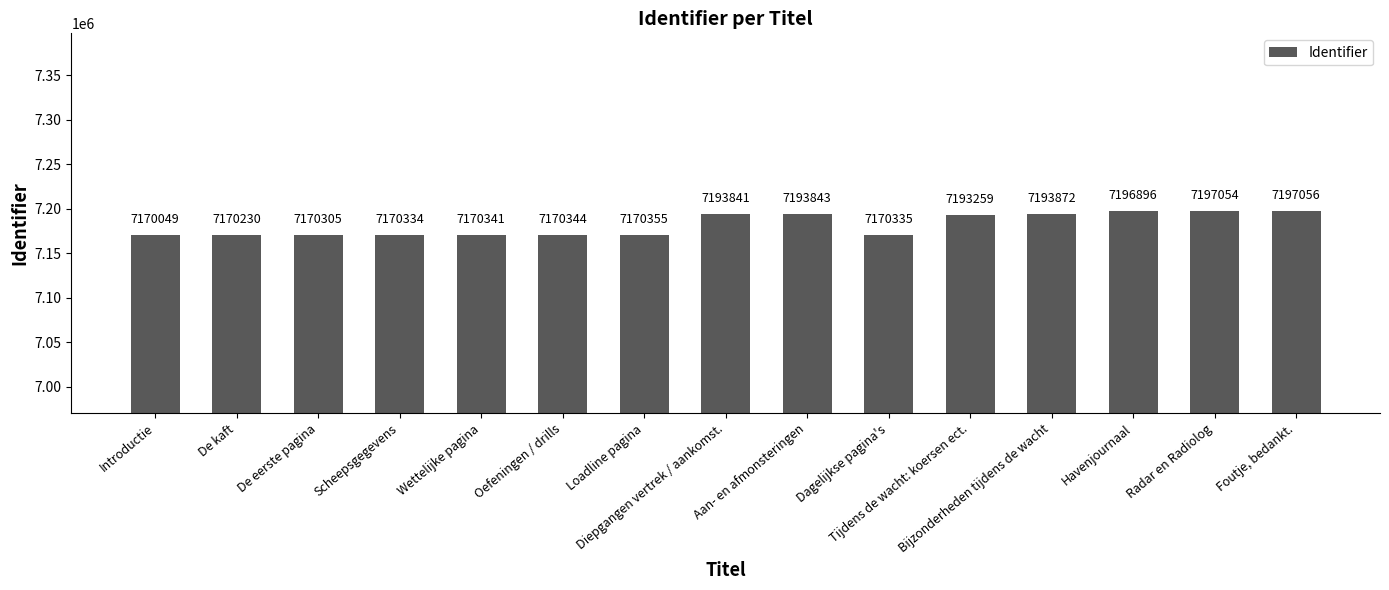

What is the change in value from Scheepsgegevens to Diepgangen vertrek / aankomst.?

+23507